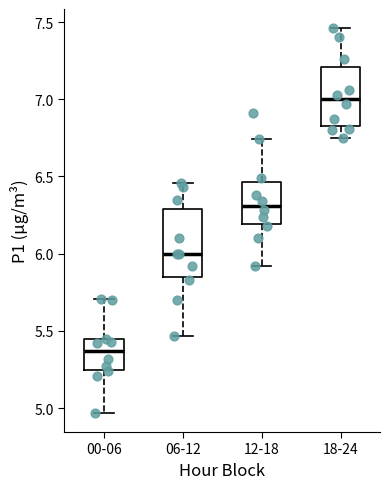

Reading left to right, read every box against the y-axis: the position of its median line, the range the box covers, and the ends of its whiskers. The values are not printed on the chart, so give them approximately, as read against the axis.

00-06: median 5.35, box 5.25 to 5.45, whiskers 4.95 to 5.70
06-12: median 6.00, box 5.85 to 6.30, whiskers 5.45 to 6.45
12-18: median 6.30, box 6.20 to 6.45, whiskers 5.90 to 6.75
18-24: median 7.00, box 6.85 to 7.20, whiskers 6.75 to 7.45